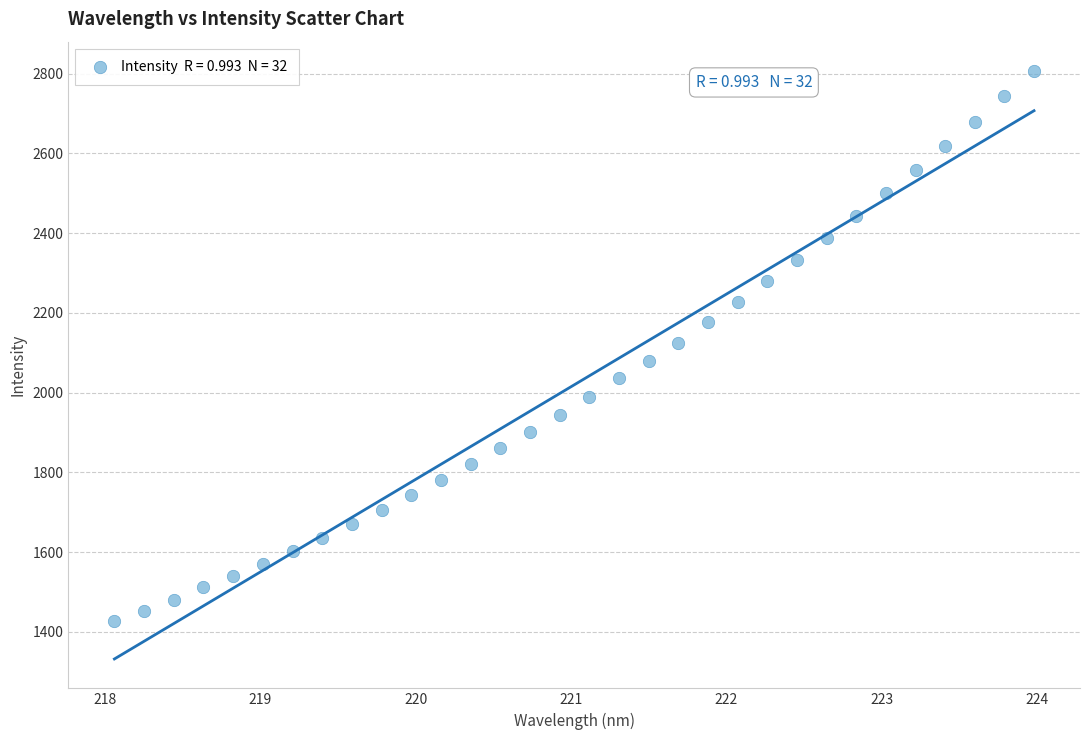

What is the range of X values (max minus min)?

5.9